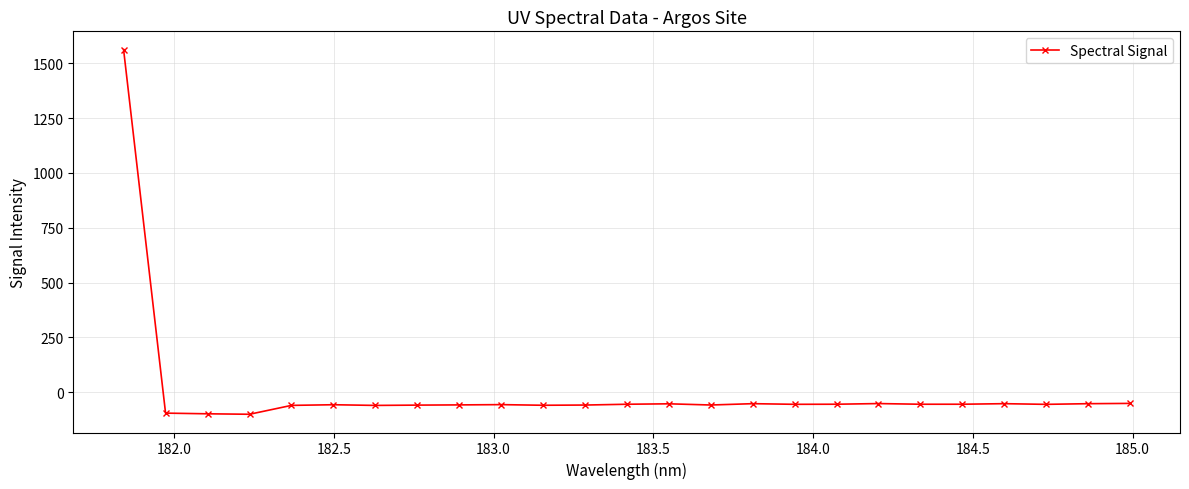

True or false: there are more than 2 points higher than both neighbors.

True